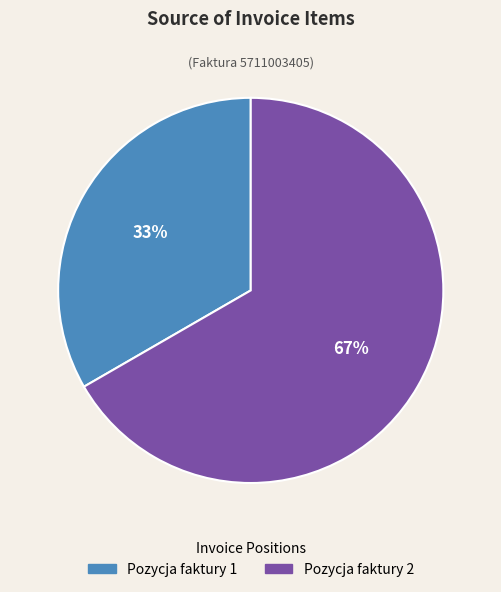

To the nearest percent, what is the average slice percentage?

50%